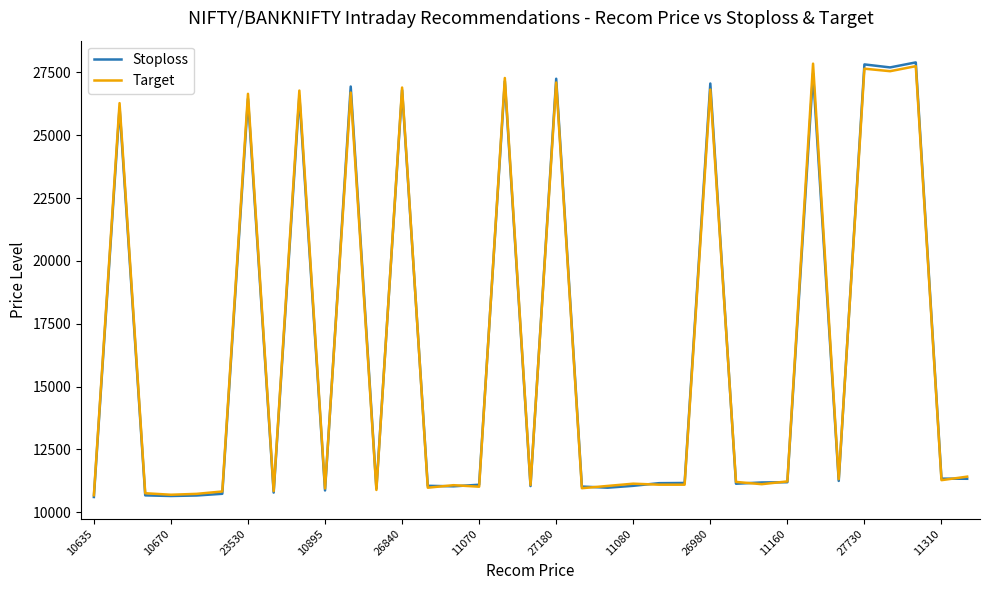

What is the smallest value displayed?

10610